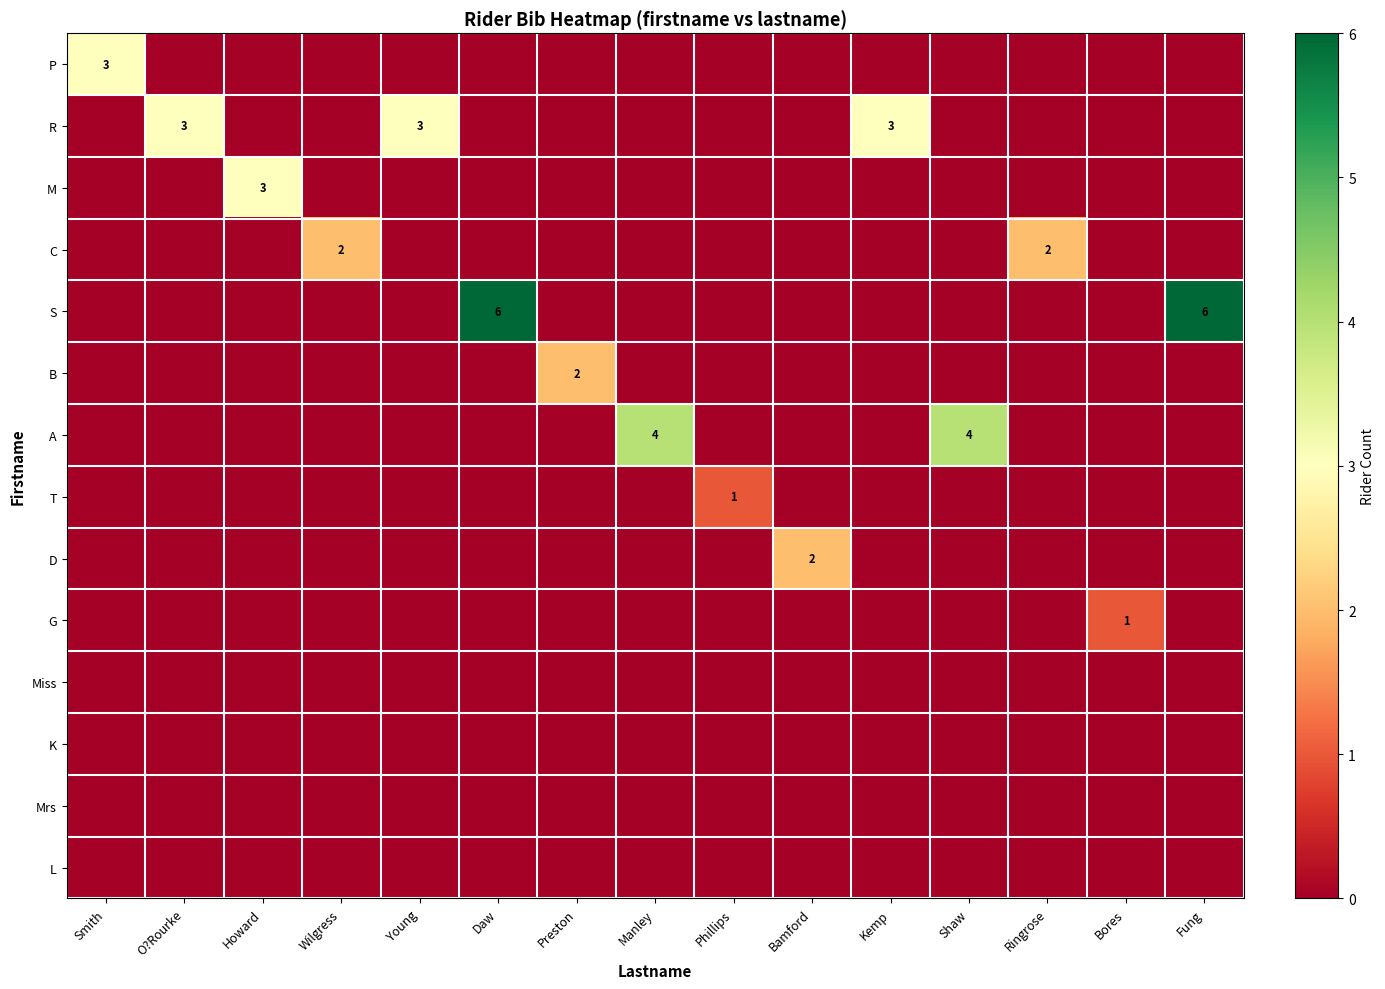

At which category does the chart reach its peak across all series?

Daw